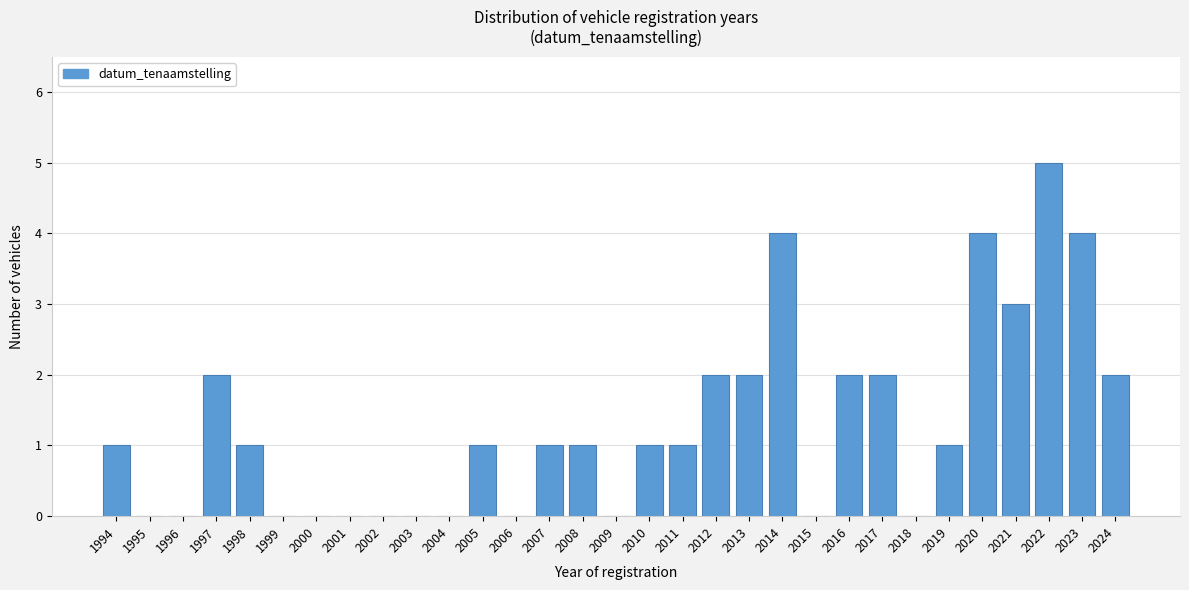

Between 2014 and 2015, which is larger?

2014